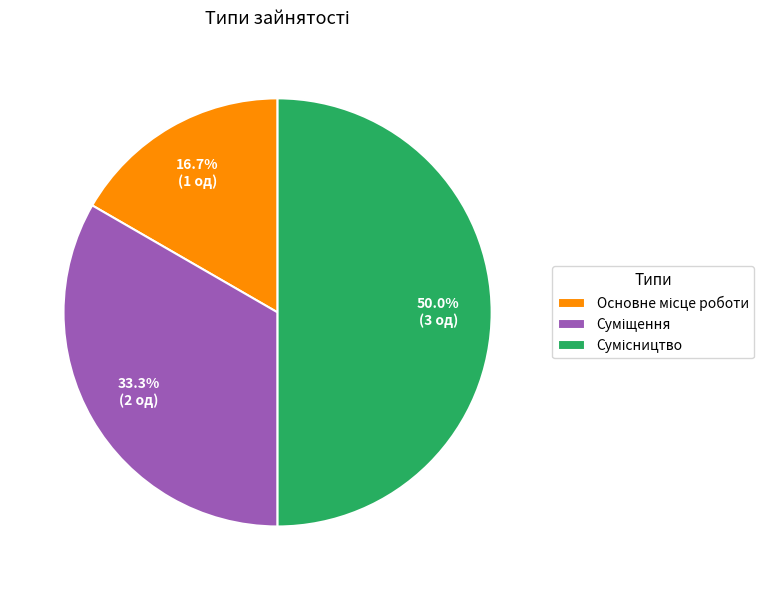

How many slices are in this pie chart?

3